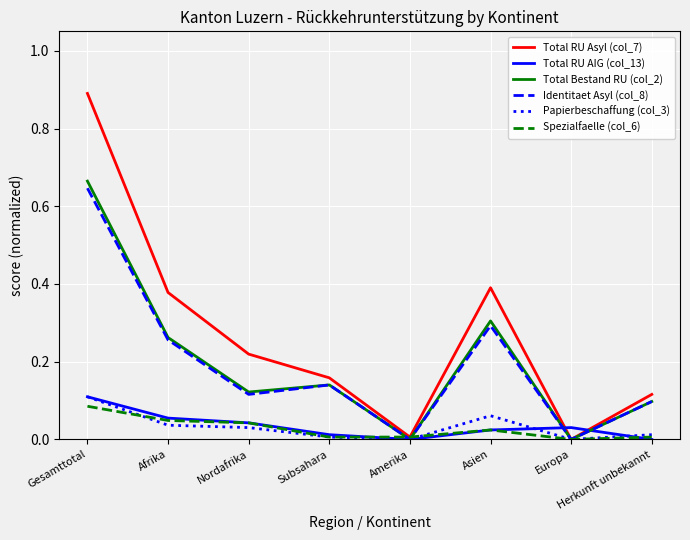

Which label corresponds to the largest value in the chart?

Gesamttotal